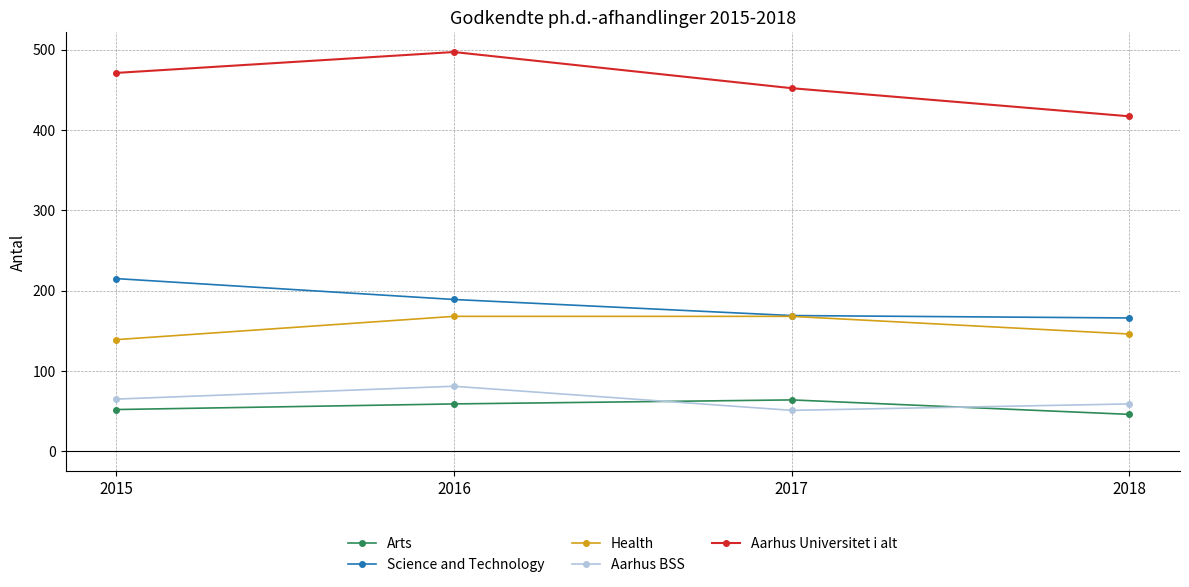

Is it true that Aarhus Universitet i alt equals 497 at 2016?

True